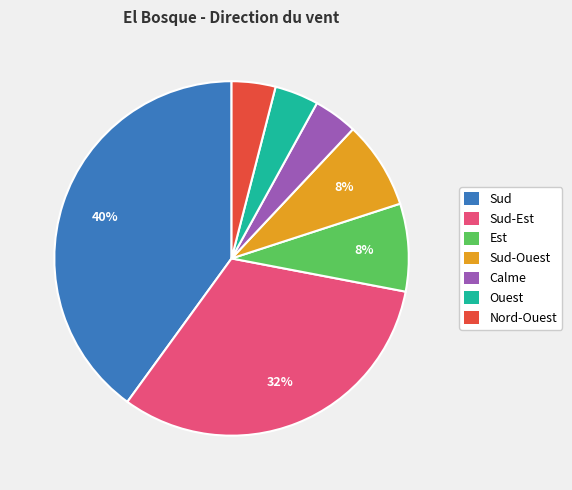

Count the number of slices in the pie.

7